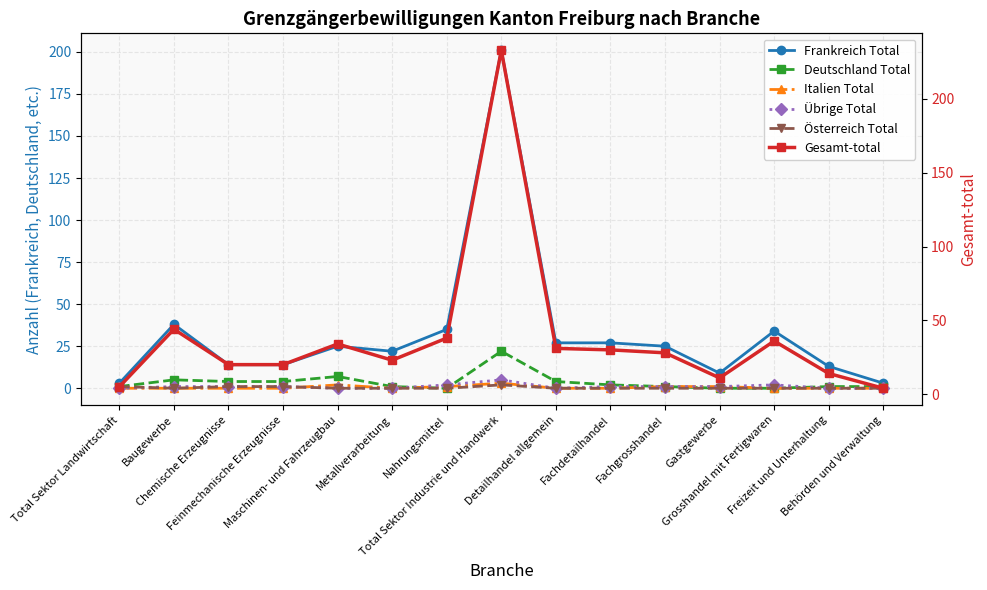

Is the value of Italien Total at Total Sektor Landwirtschaft greater than the value of Übrige Total at Detailhandel allgemein?

No